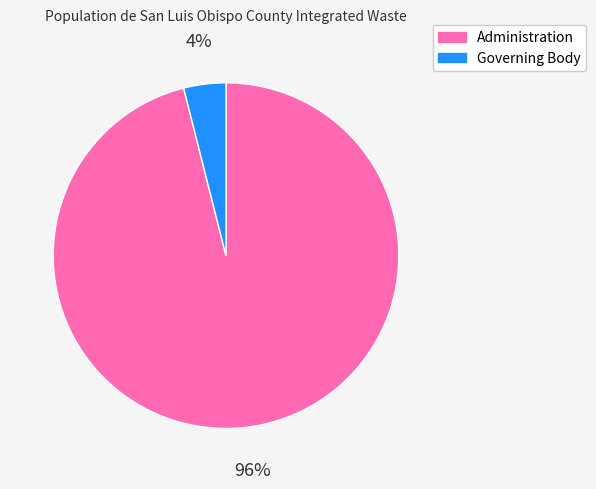

To the nearest percent, what portion does Governing Body represent?

4%